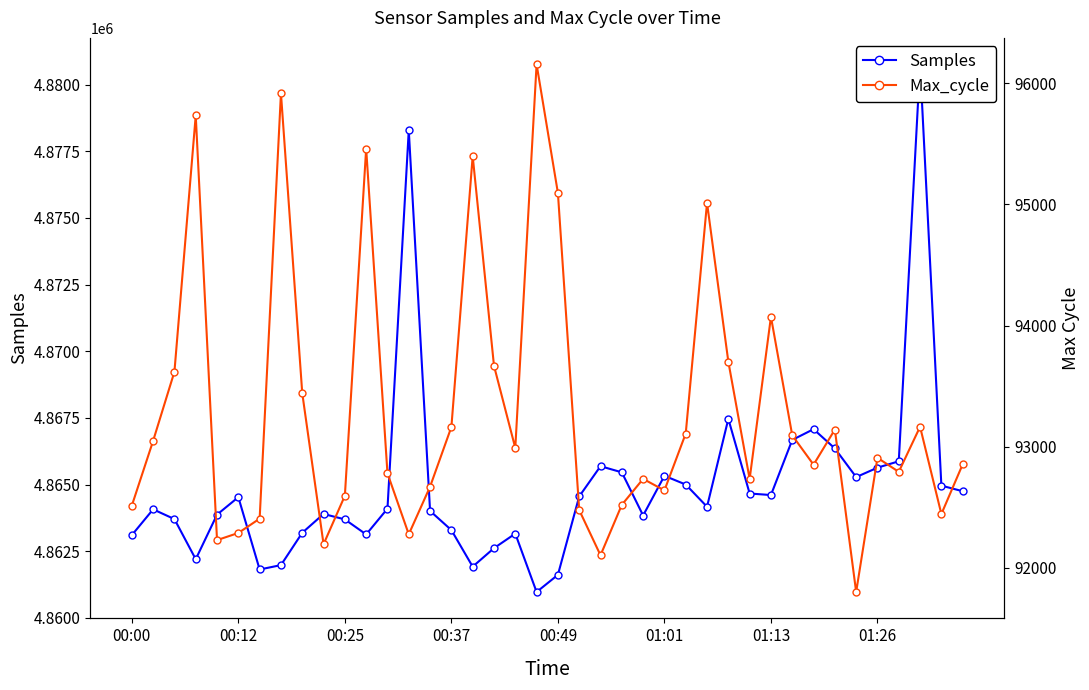

True or false: Samples and Max_cycle intersect in this chart.

False